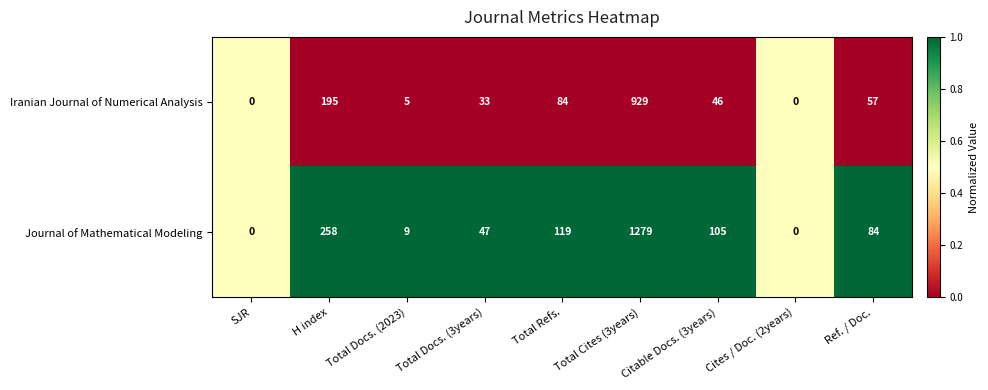

Which category has the highest value in the Iranian Journal of Numerical Analysis series?

Total Cites (3years)